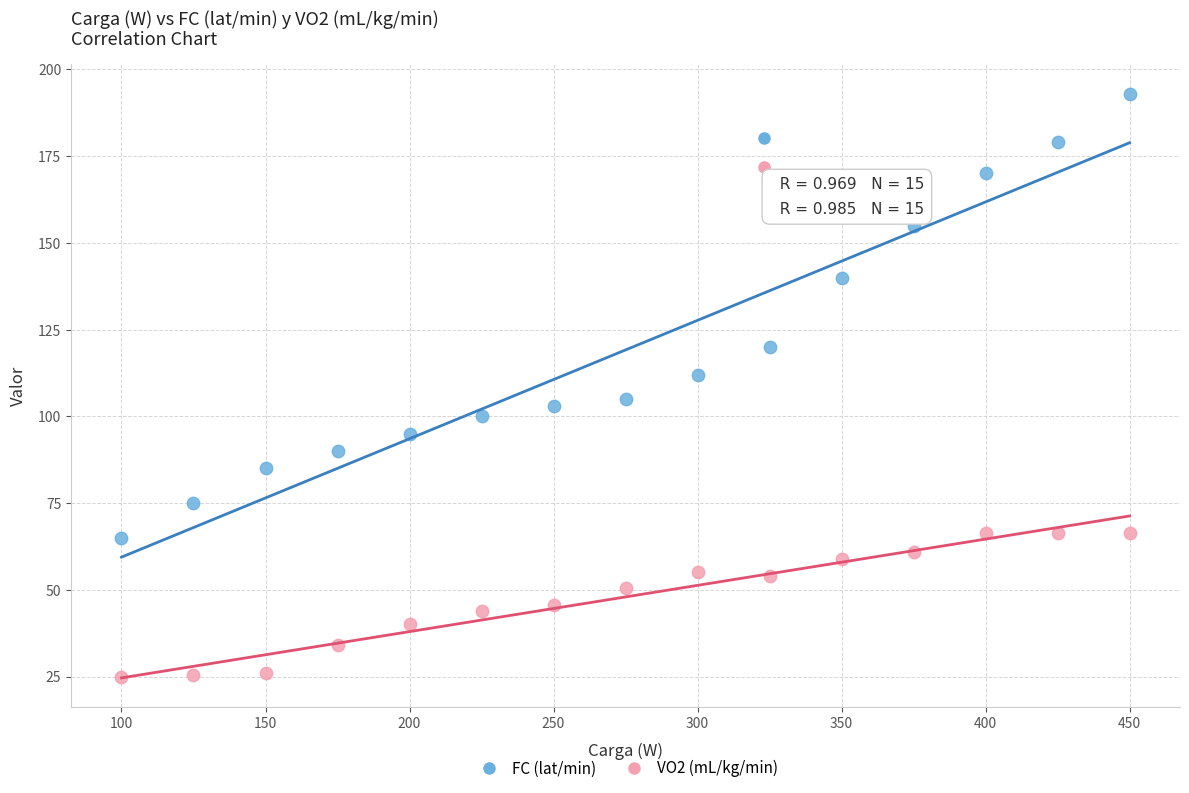

Which series reaches the minimum Y coordinate?

VO2 (mL/kg/min)